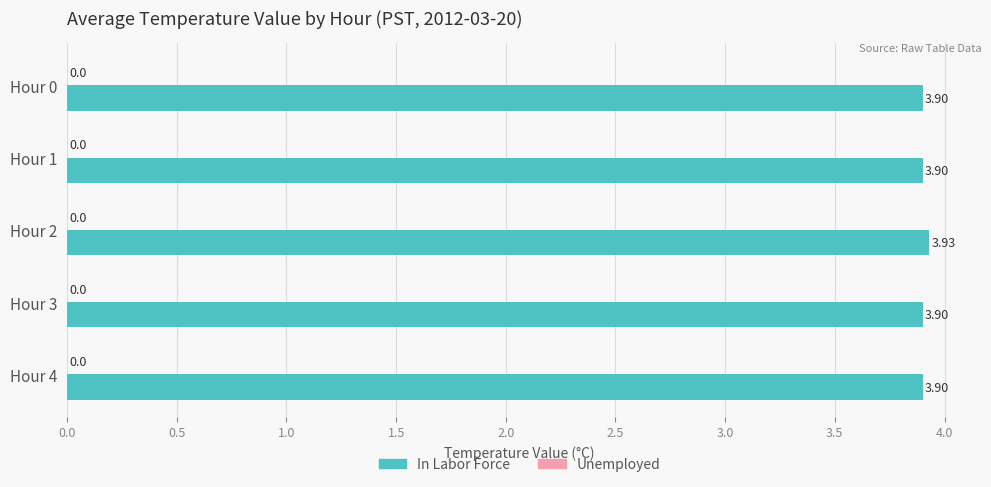

What is the sum of all values?

19.5